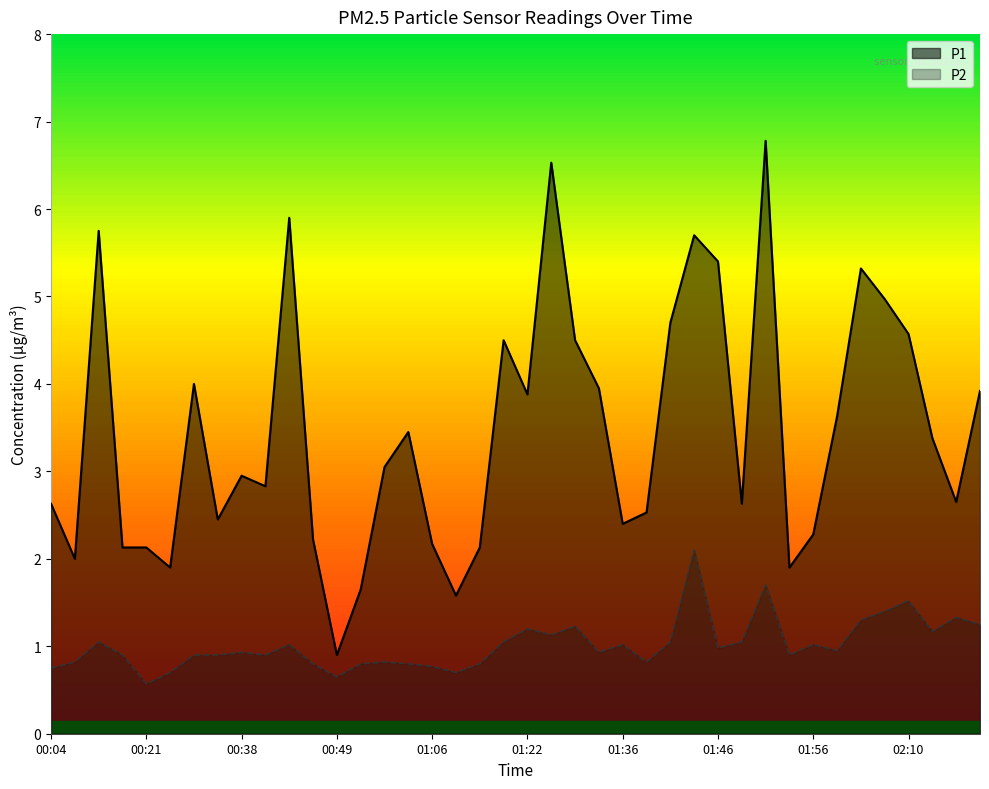

Which series changed the most between 00:32 and 01:43?

P1